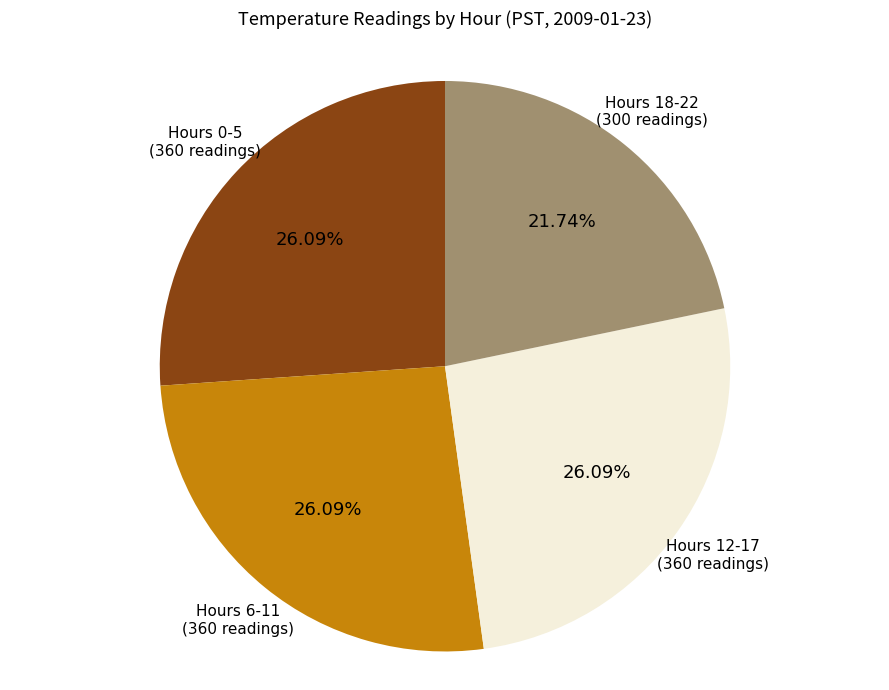

Does Hours 18-22 (300 readings) represent more than half of the total?

No